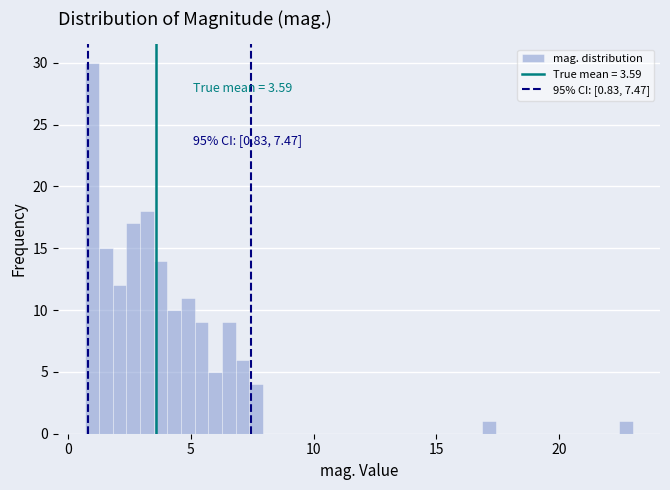

Around what value on the x-axis is the tallest bar? Give the approximate position of its centre, as read against the axis.

1.0